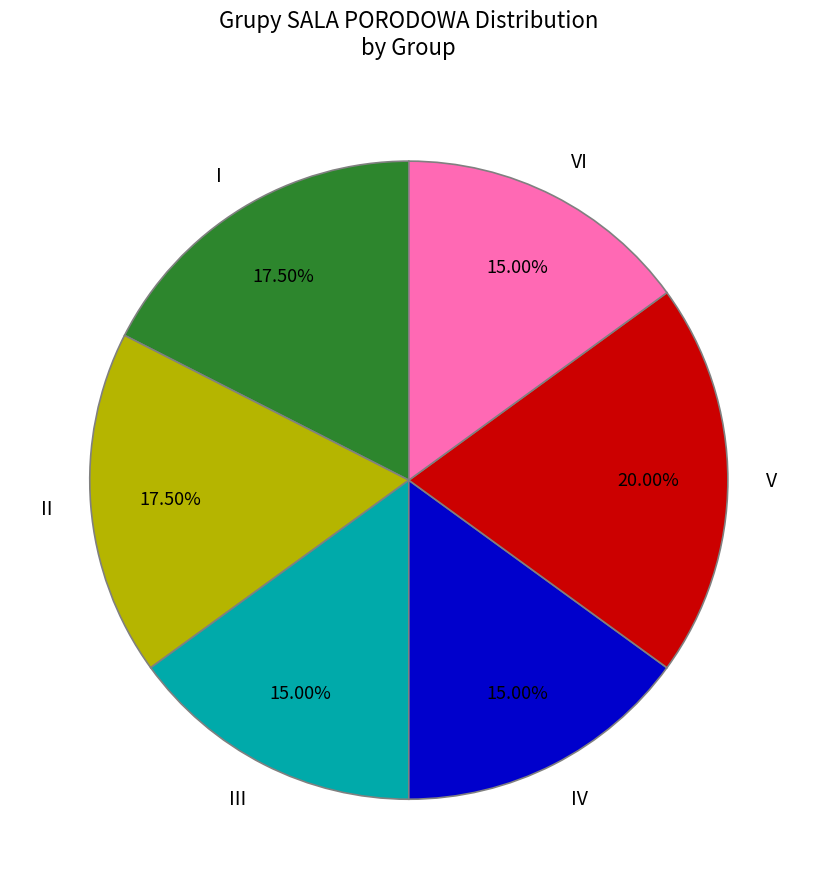

What percentage is NOT represented by II?

82.5%